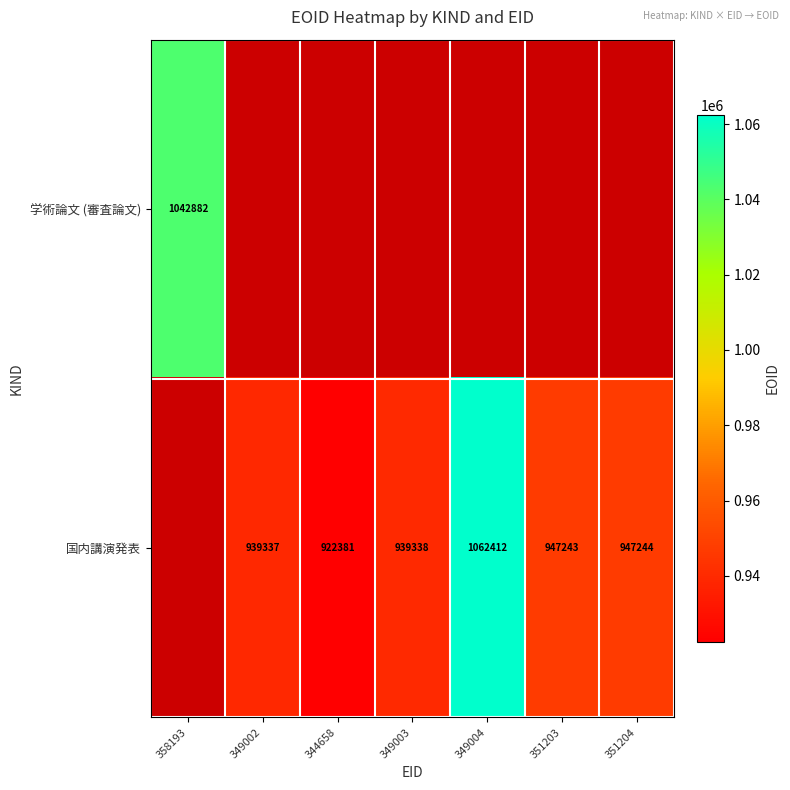

The value of 国内講演発表 at 351203 is 1587367. True or false?

False